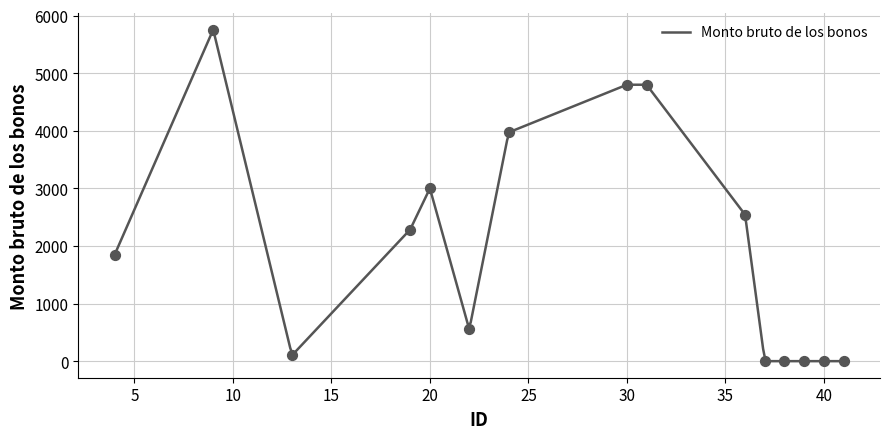

Between 19 and 4, which is larger?

19